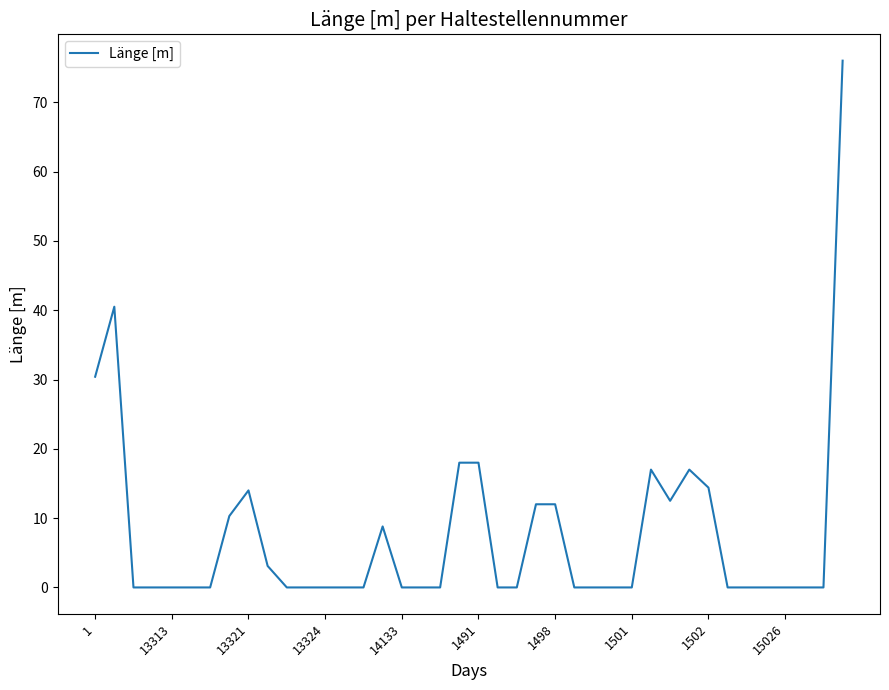

What is the difference between the maximum and minimum values?

76.0